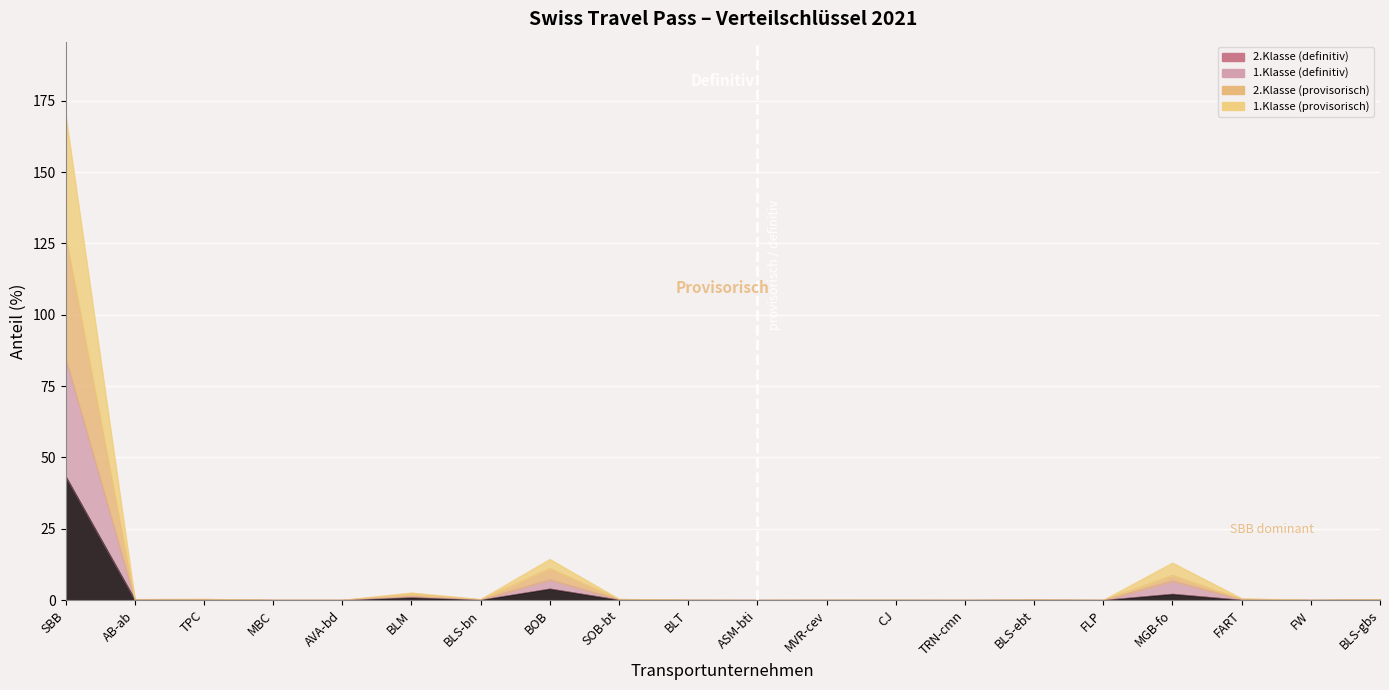

What is the value of the 2.Klasse (provisorisch) point at the 7th from the left?

0.2